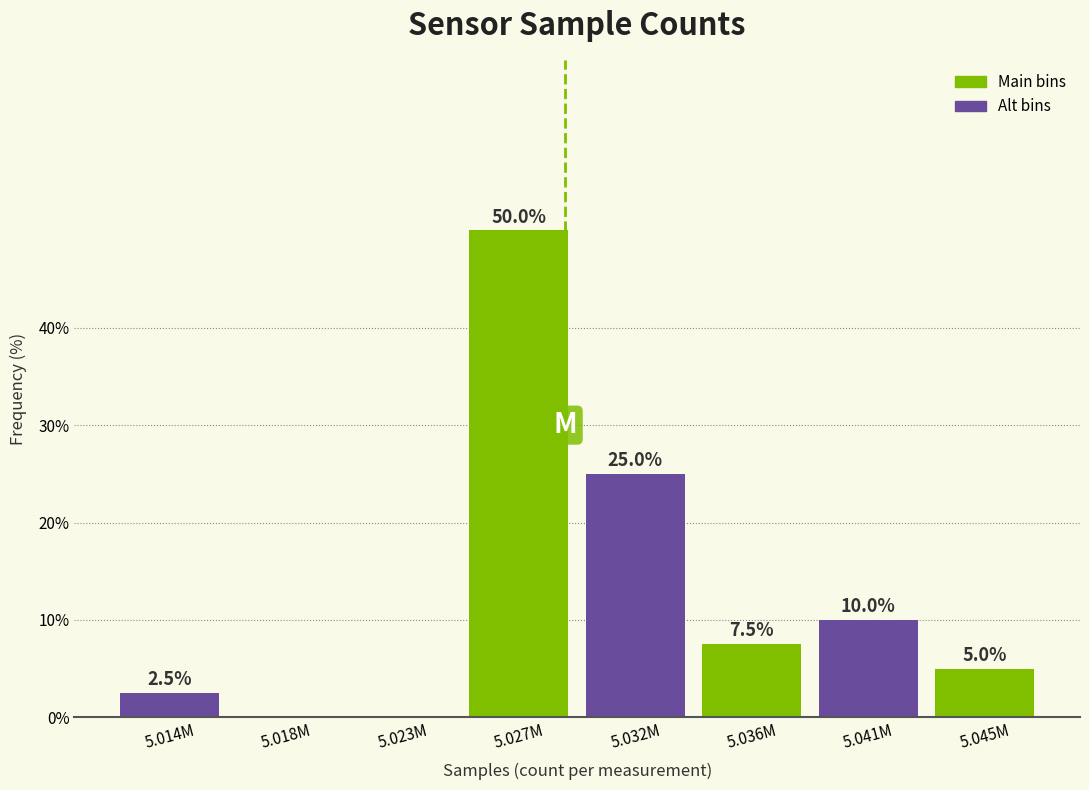

Reading right to left, what are all the values shown in this chart?

5.045M=5.0	5.041M=10.0	5.036M=7.5	5.032M=25.0	5.027M=50.0	5.023M=0.0	5.018M=0.0	5.014M=2.5